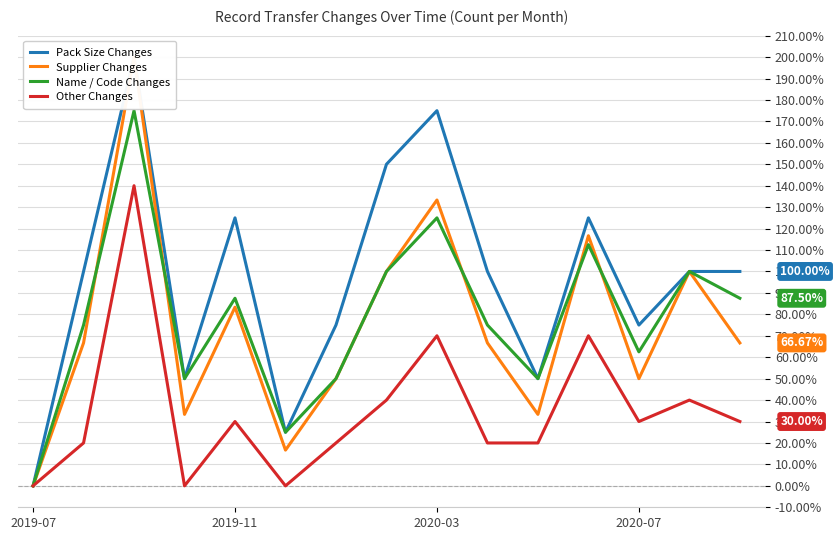

Between 13 and 11, which is larger?

11